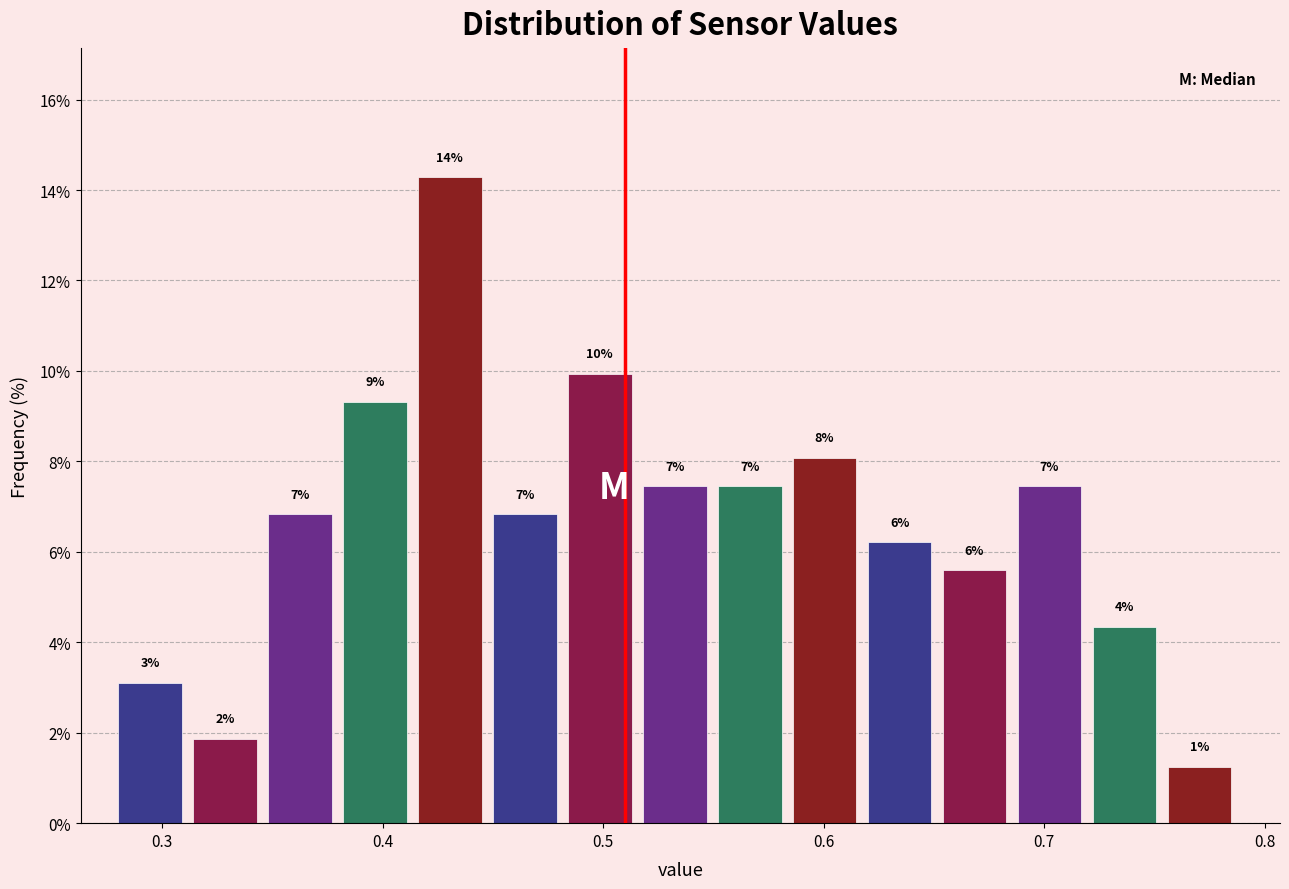

Read against the x-axis, roughly where is the centre of the tallest bar?

0.43